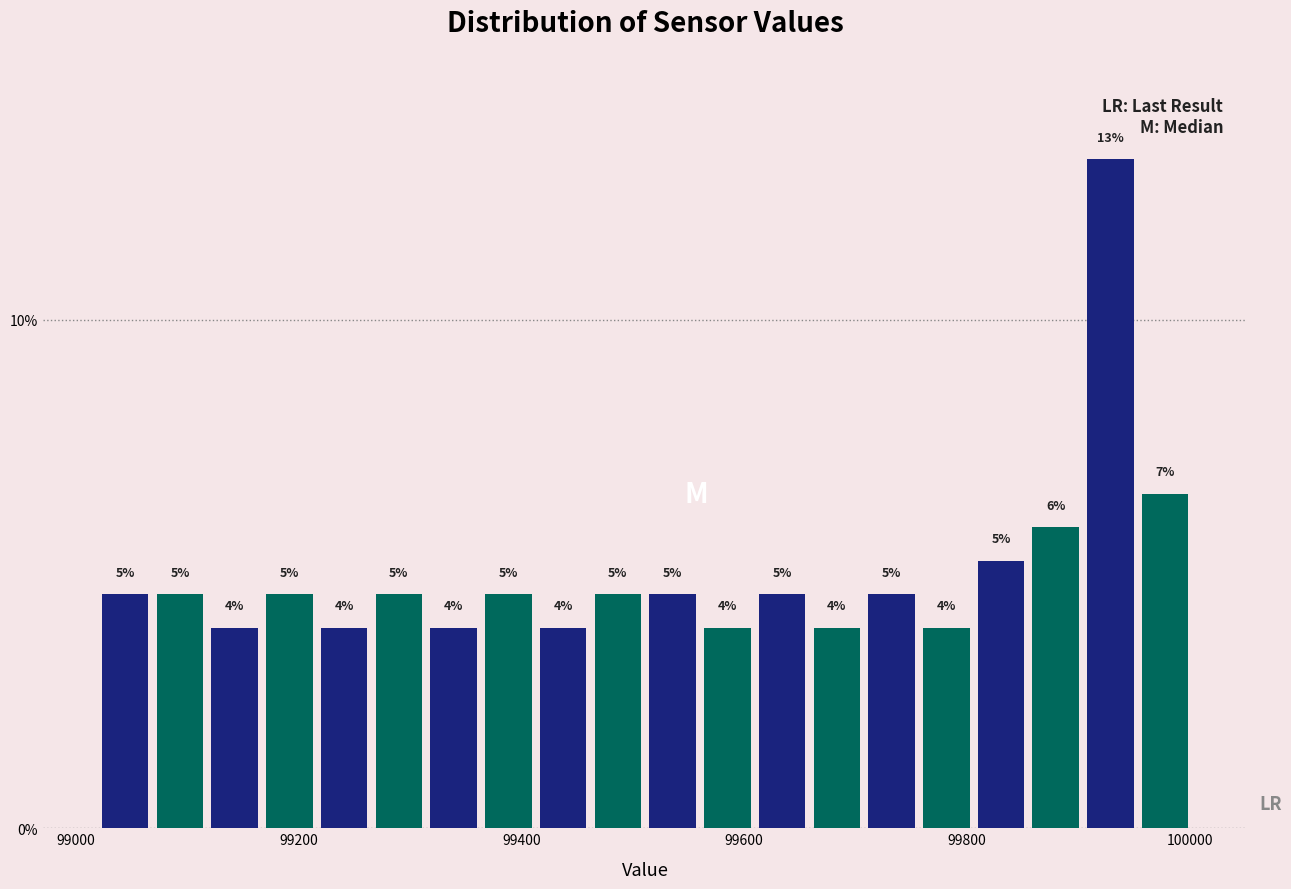

Around what value on the x-axis is the tallest bar? Give the approximate position of its centre, as read against the axis.

99920